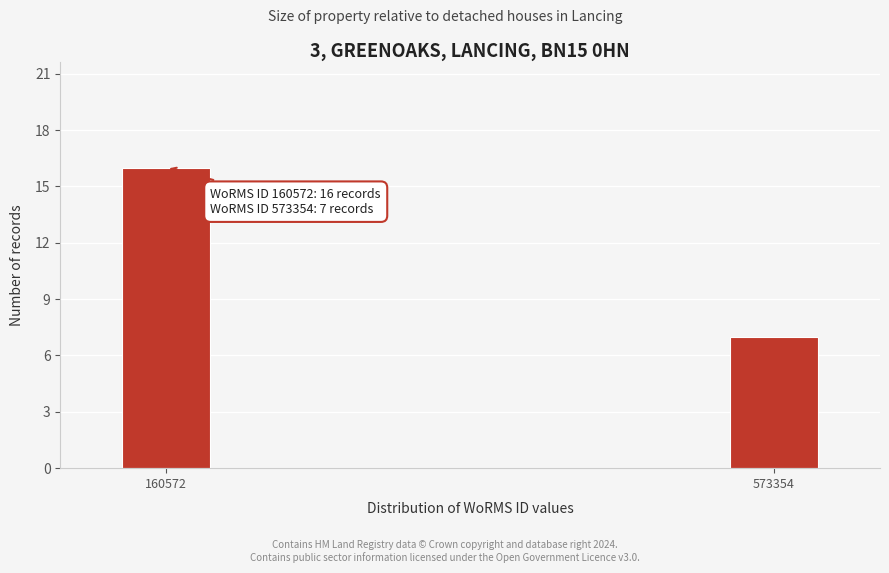

Reading left to right, what are all the values shown in this chart?

16	7